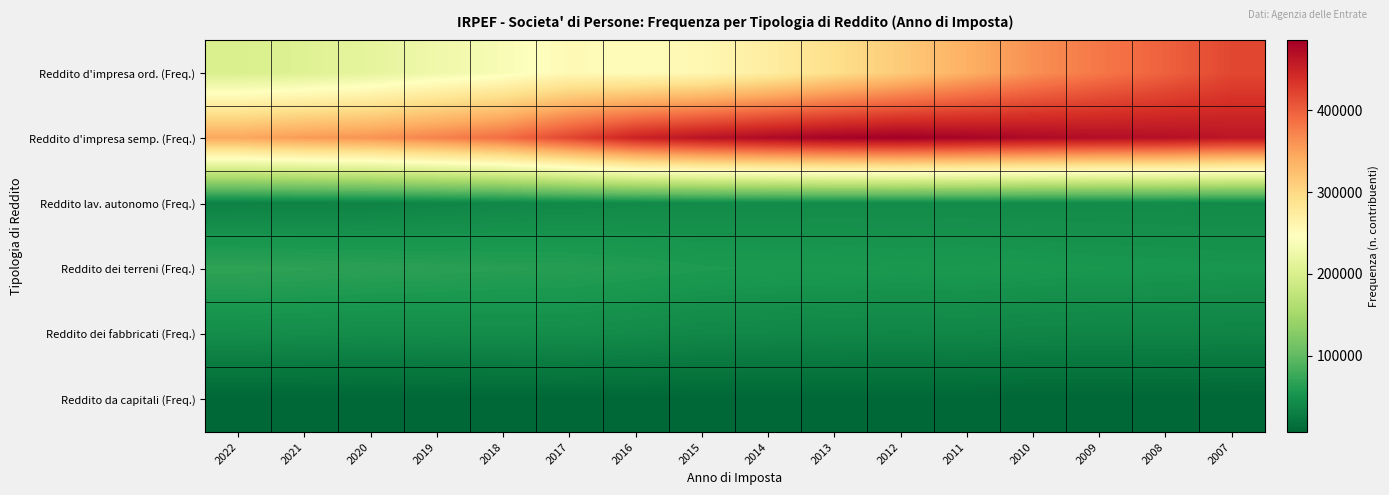

What is the maximum value shown in the chart?

485361